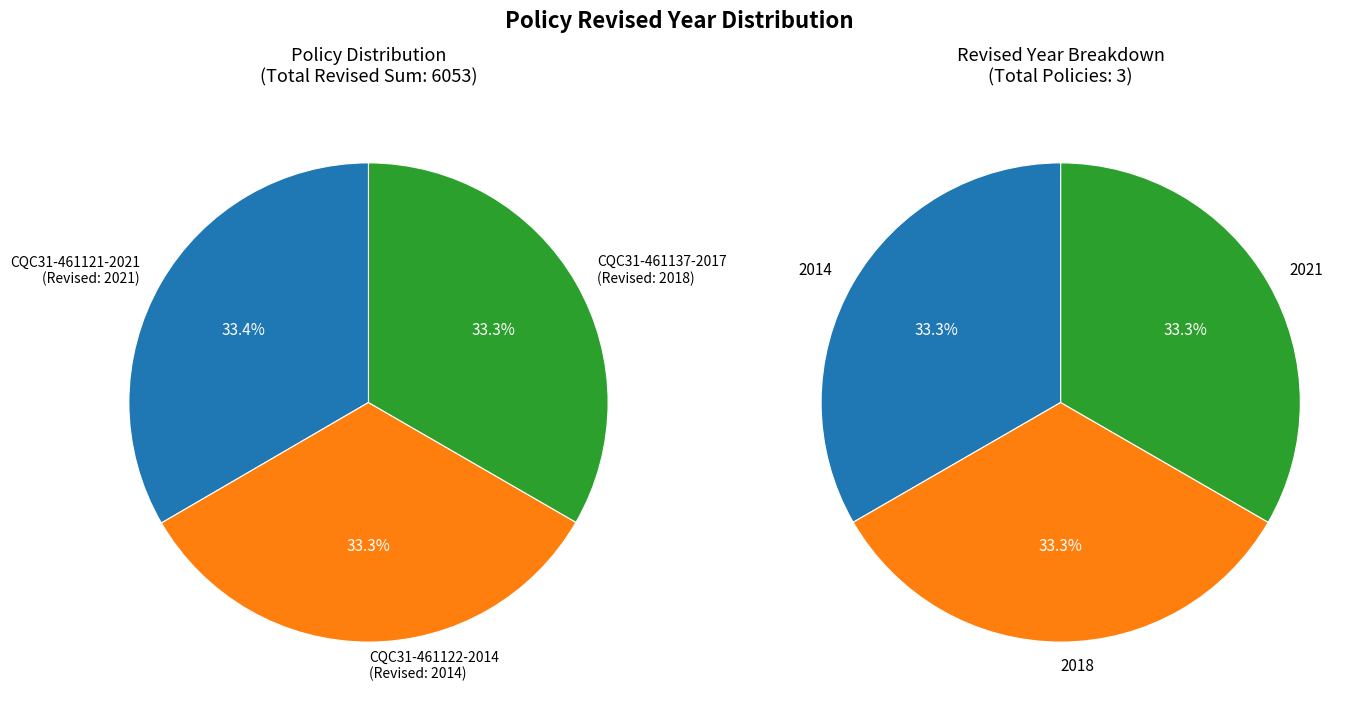

True or false: CQC31-461122-2014 accounts for 26% of the total.

False